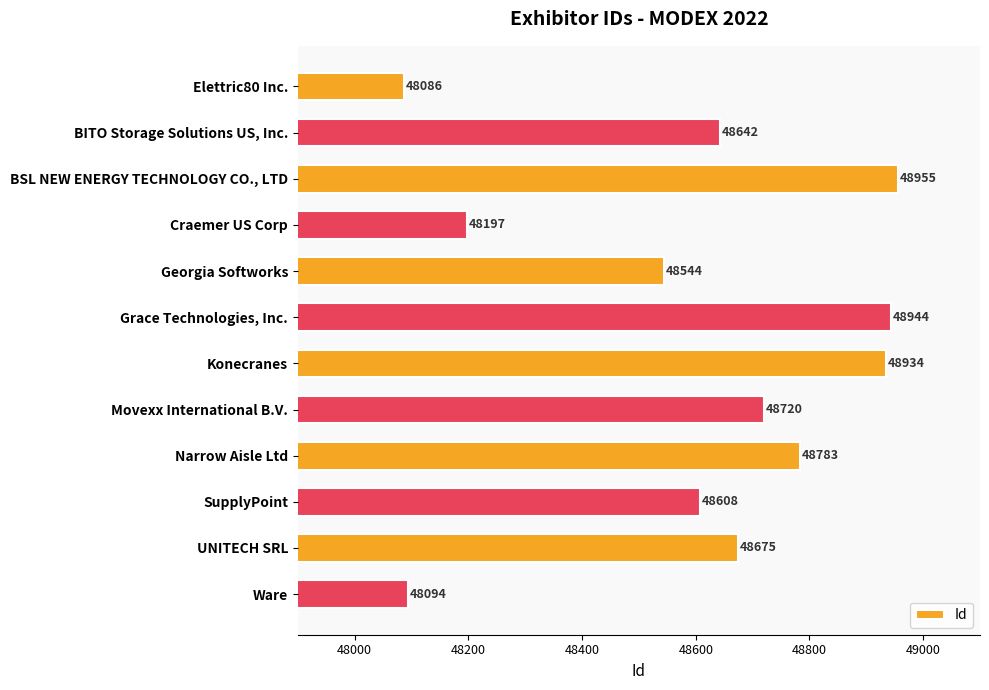

List the labels in order of value, smallest first.

Elettric80 Inc., Ware, Craemer US Corp, Georgia Softworks, SupplyPoint, BITO Storage Solutions US, Inc., UNITECH SRL, Movexx International B.V., Narrow Aisle Ltd, Konecranes, Grace Technologies, Inc., BSL NEW ENERGY TECHNOLOGY CO., LTD